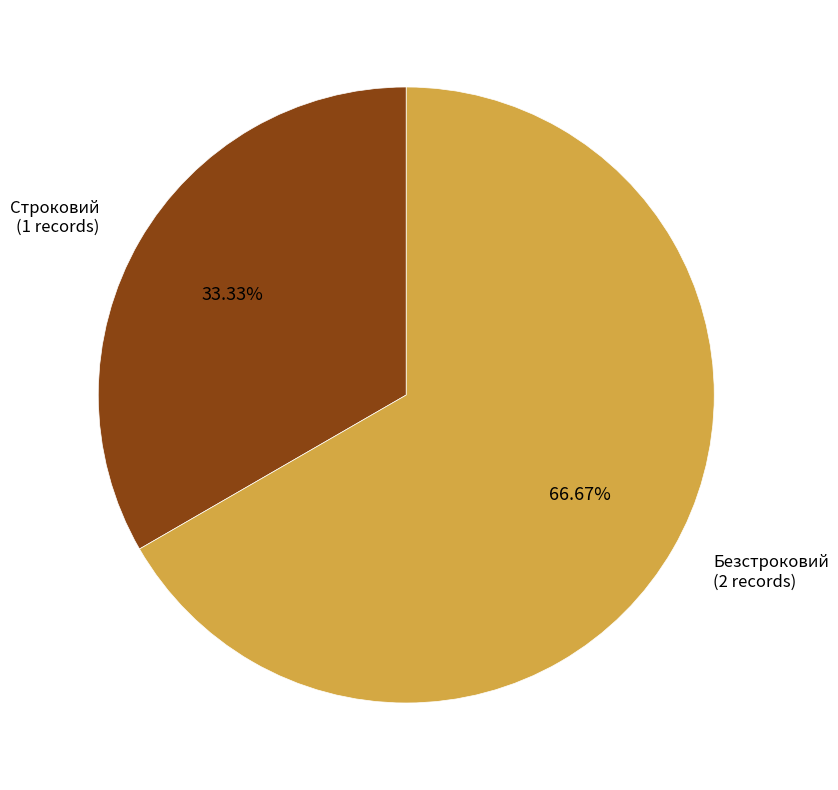

Which slice represents more than half of the pie?

Безстроковий